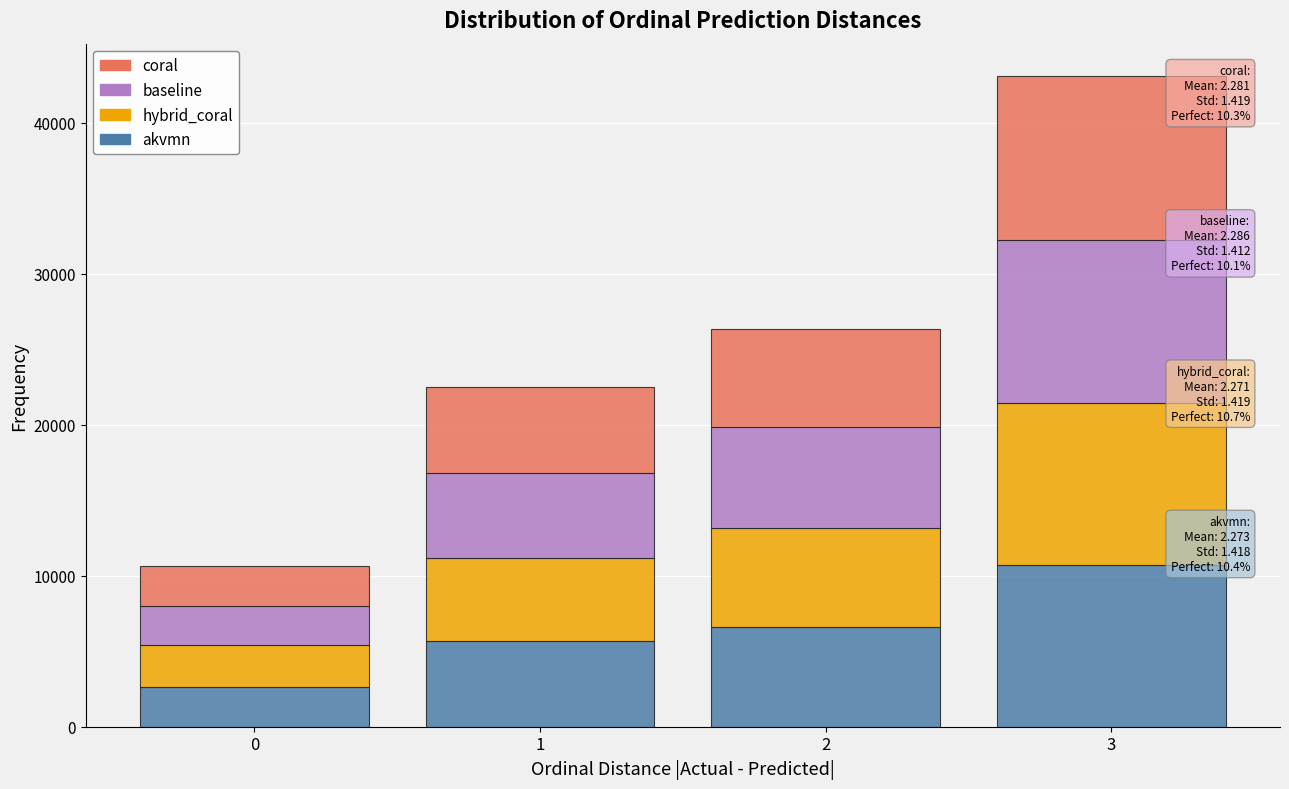

Reading right to left, what are the values for akvmn?

3=10695	2=6600	1=5667	0=2654